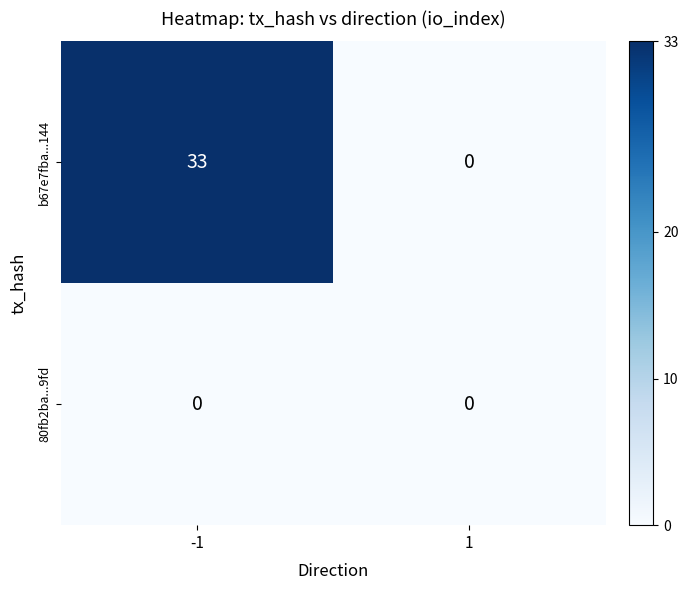

Reading left to right, transcribe all the data shown in this chart.

b67e7fba...144: 33	0
80fb2ba...9fd: 0	0